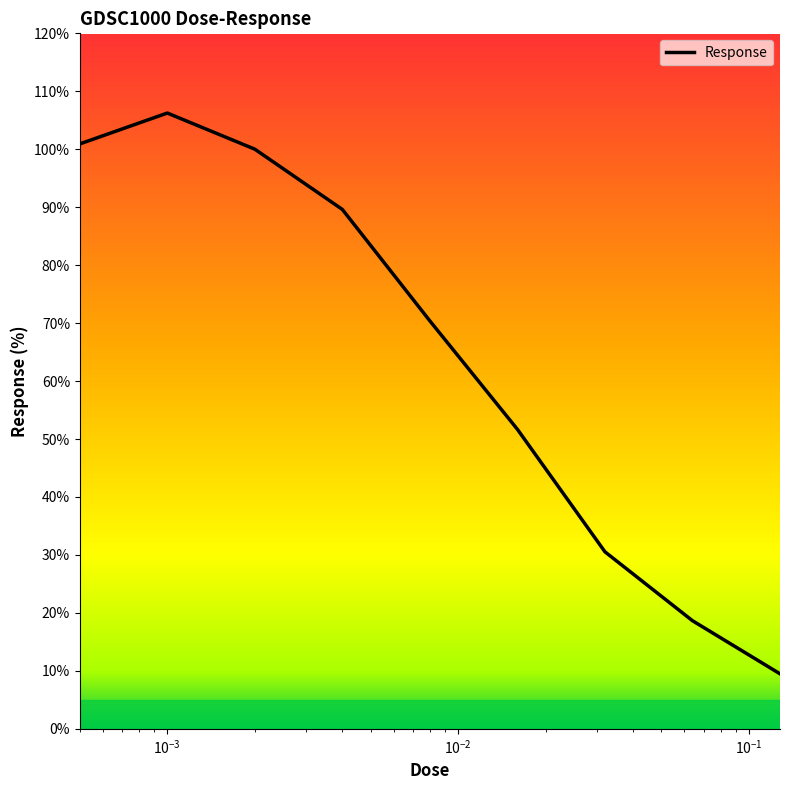

What is the minimum value shown in the chart?

9.5